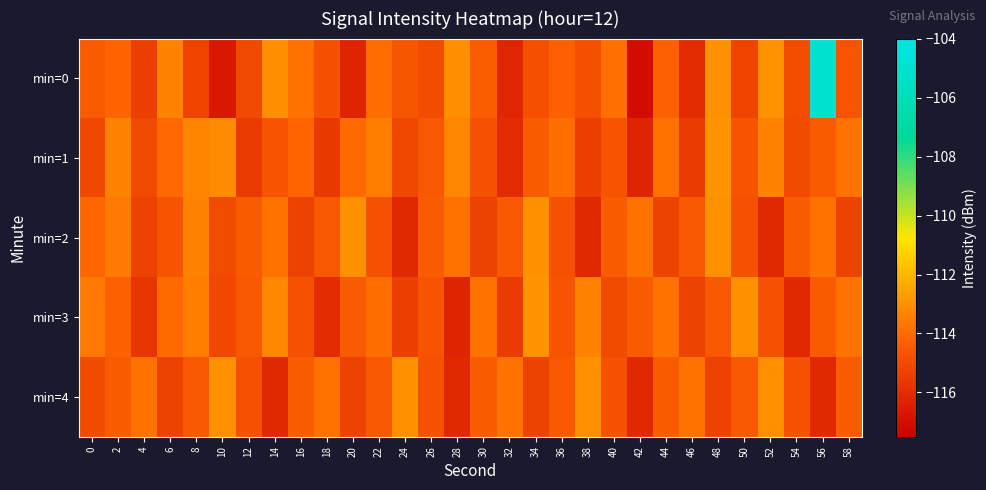

Between 24 and 56, which series saw the biggest shift?

min=0